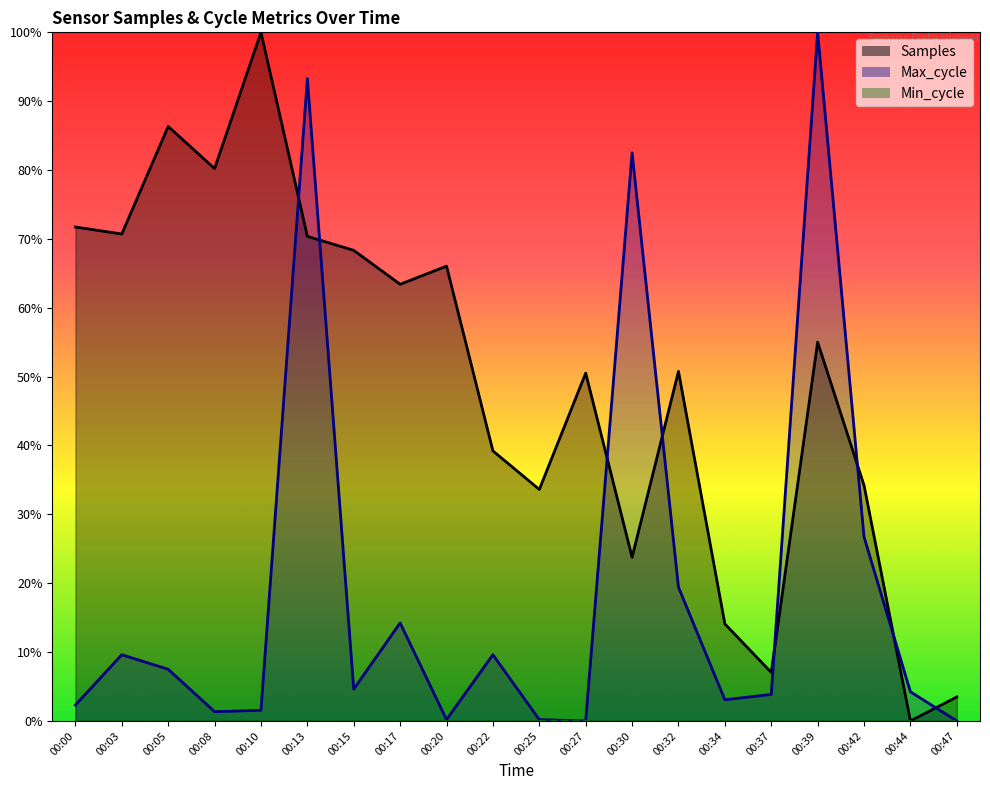

True or false: Samples has more than 1 interior local peaks.

True